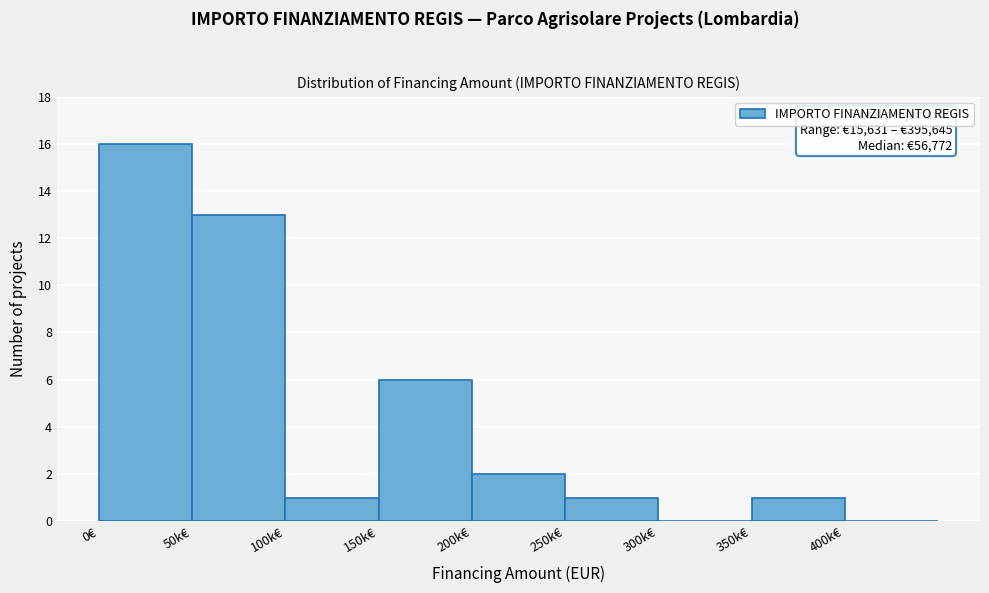

Reading right to left, extract all data points from this chart.

400k€=0	350k€=1	300k€=0	250k€=1	200k€=2	150k€=6	100k€=1	50k€=13	0€=16